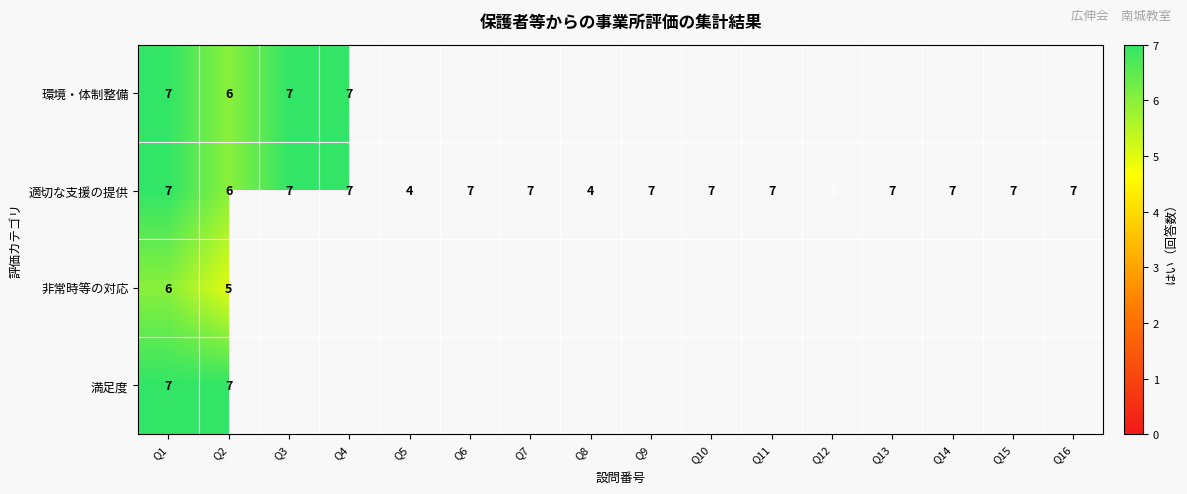

How many data points does each series have?

16